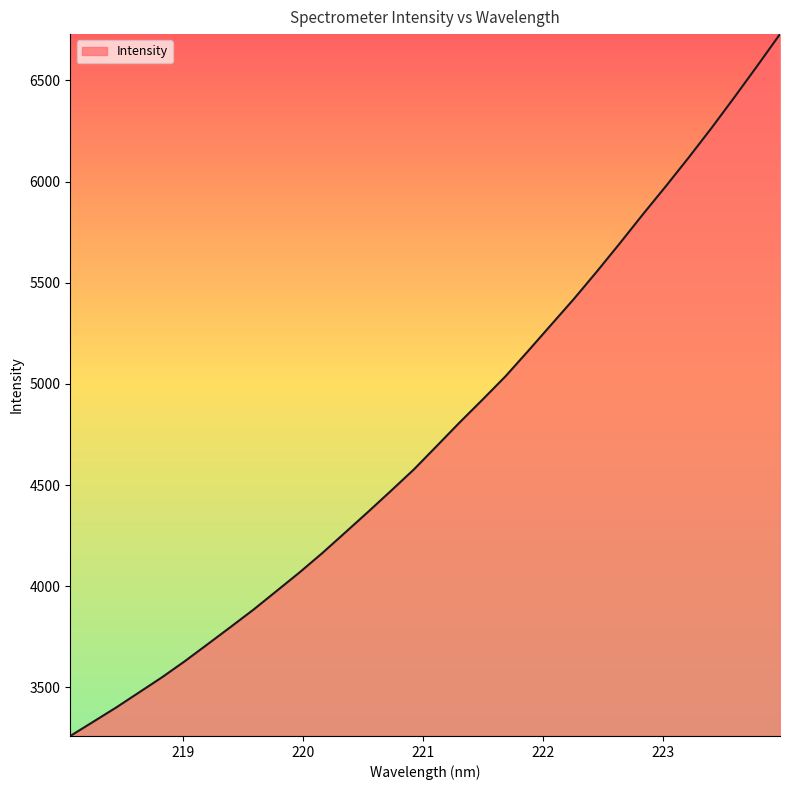

What is the maximum value shown in the chart?

6728.6